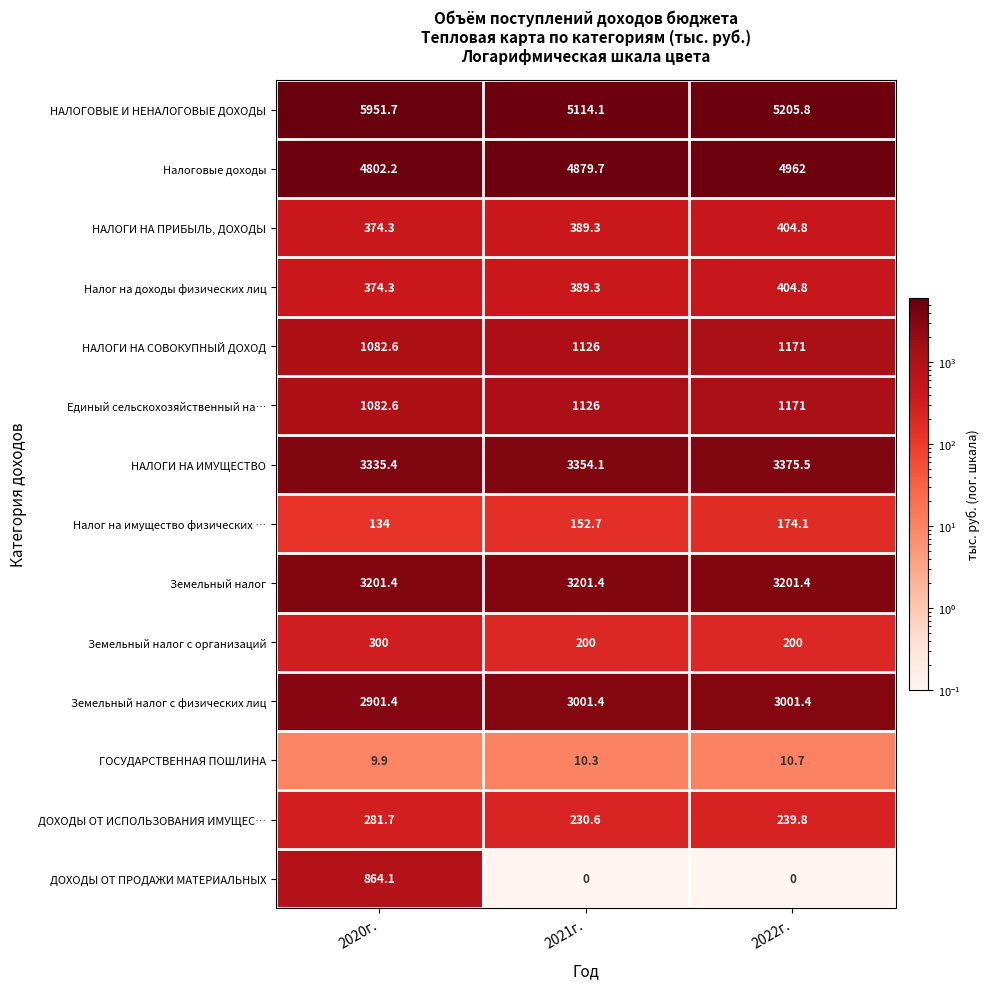

Which series changed the most between 2020г. and 2022г.?

ДОХОДЫ ОТ ПРОДАЖИ МАТЕРИАЛЬНЫХ